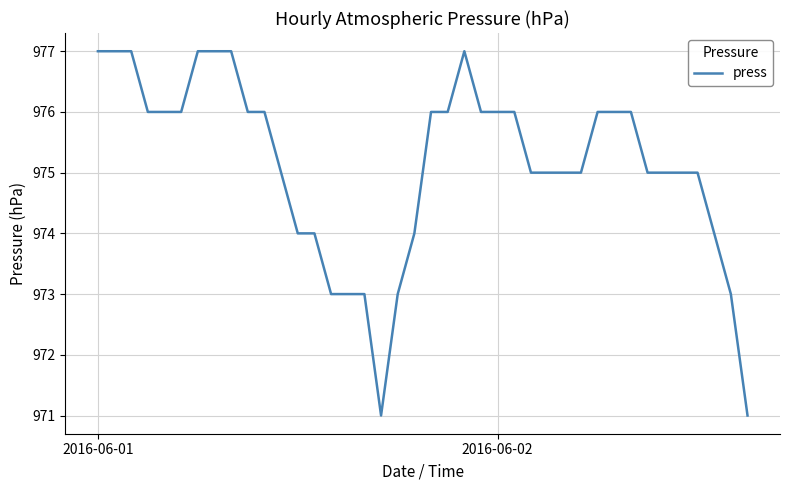

What is the difference between the maximum and minimum values?

6